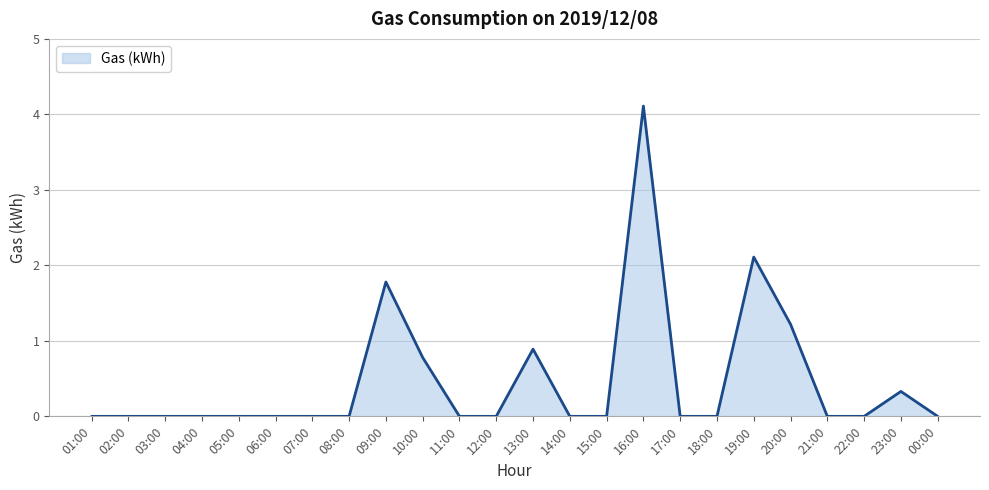

What is the change in value from 12:00 to 19:00?

+2.1